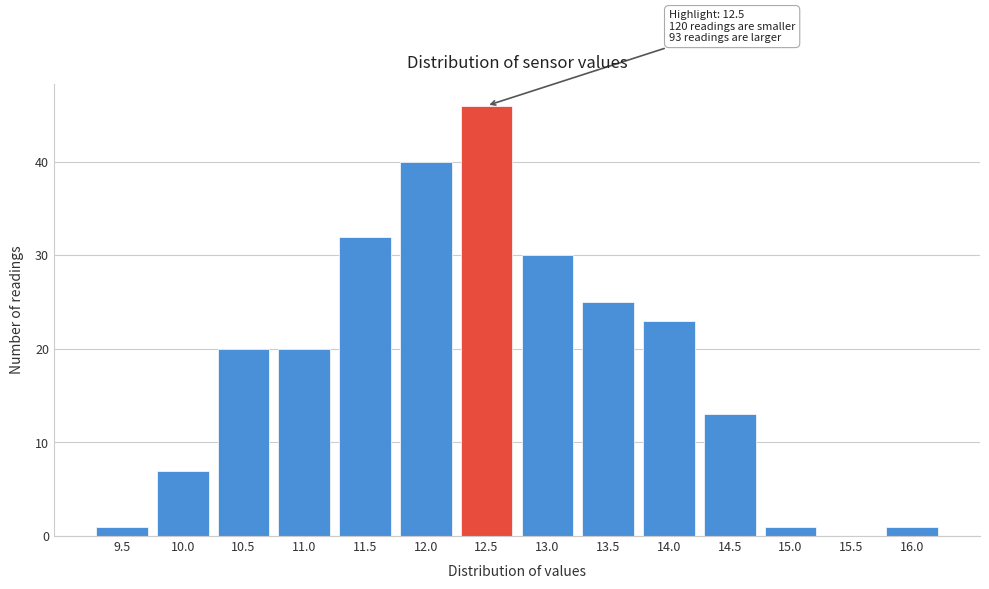

Reading left to right, what are all the values shown in this chart?

9.5=1	10.0=7	10.5=20	11.0=20	11.5=32	12.0=40	12.5=46	13.0=30	13.5=25	14.0=23	14.5=13	15.0=1	15.5=0	16.0=1